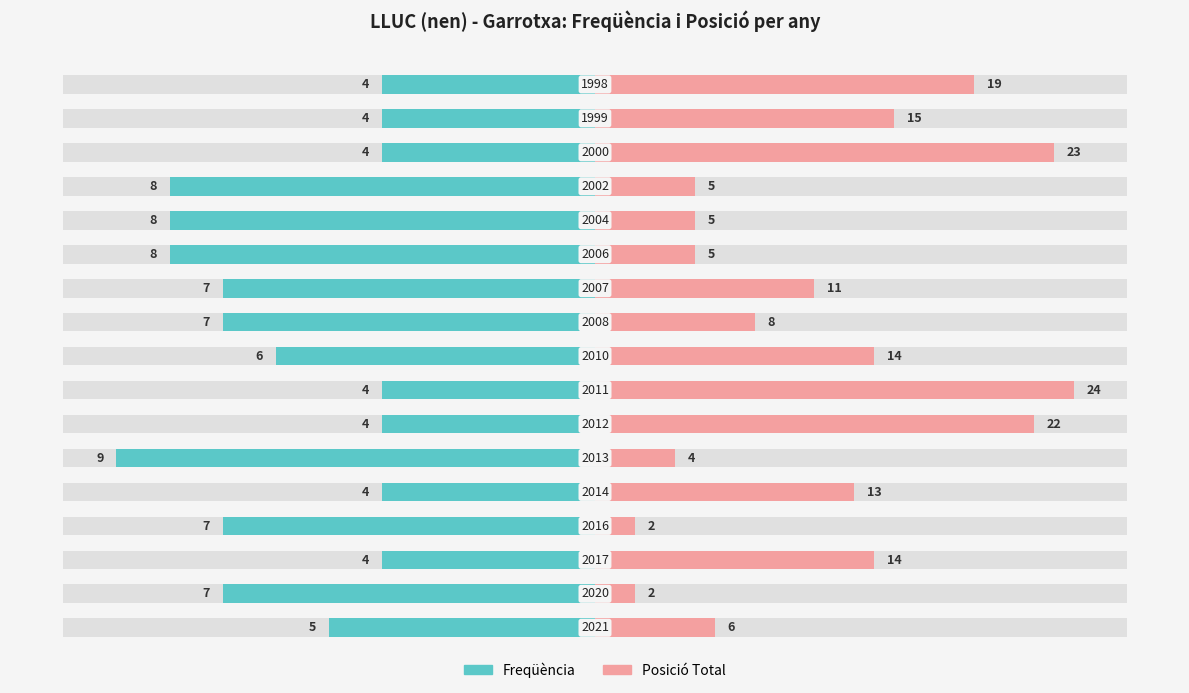

Which series has the widest spread of values?

Posició Total